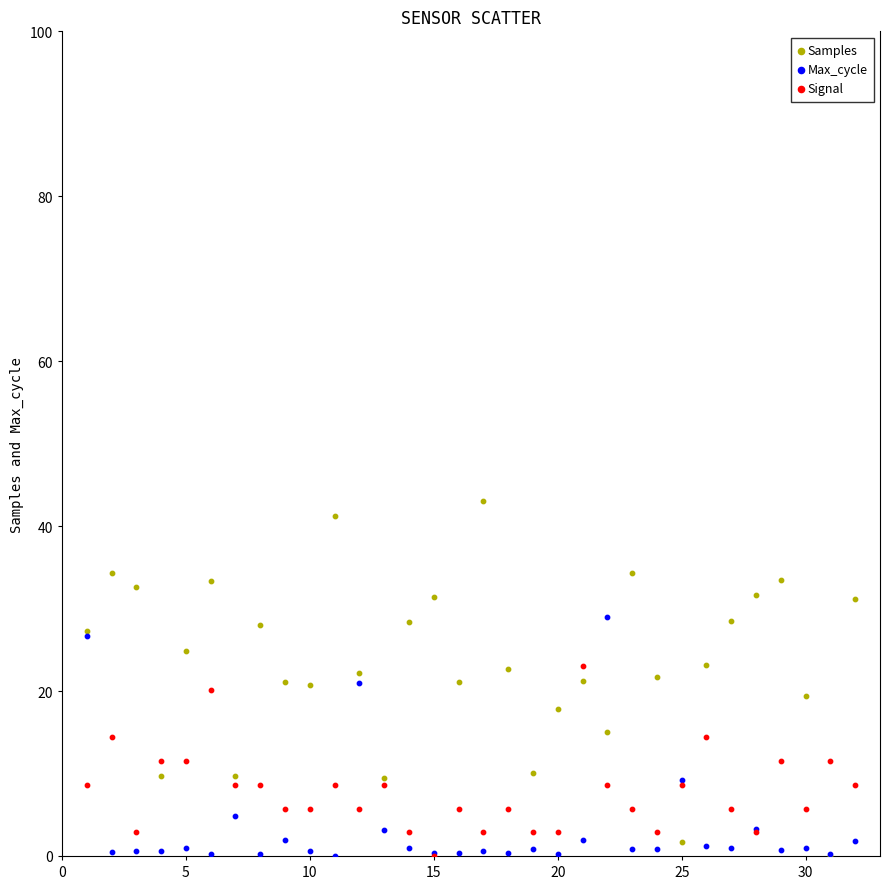

Which series reaches the maximum Y coordinate?

Samples